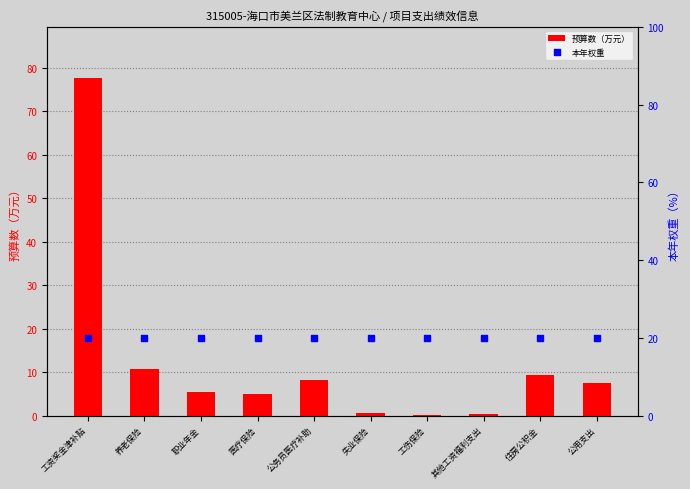

Is the value of 预算数（万元） at 医疗保险 greater than the value of 本年权重 at 职业年金?

No